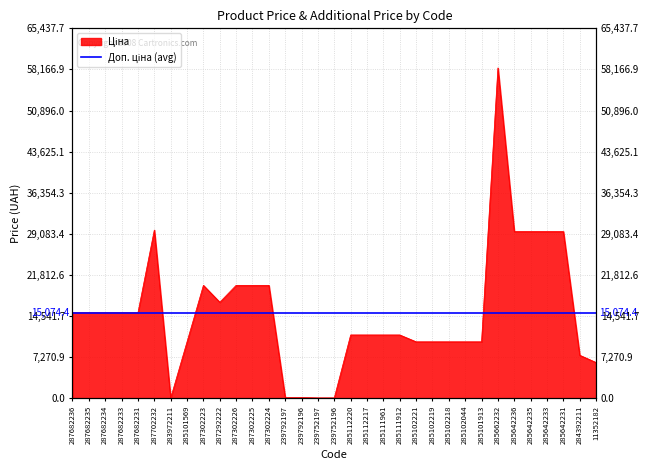

What is the change in value from 283972211 to 285662232?

+58394.5